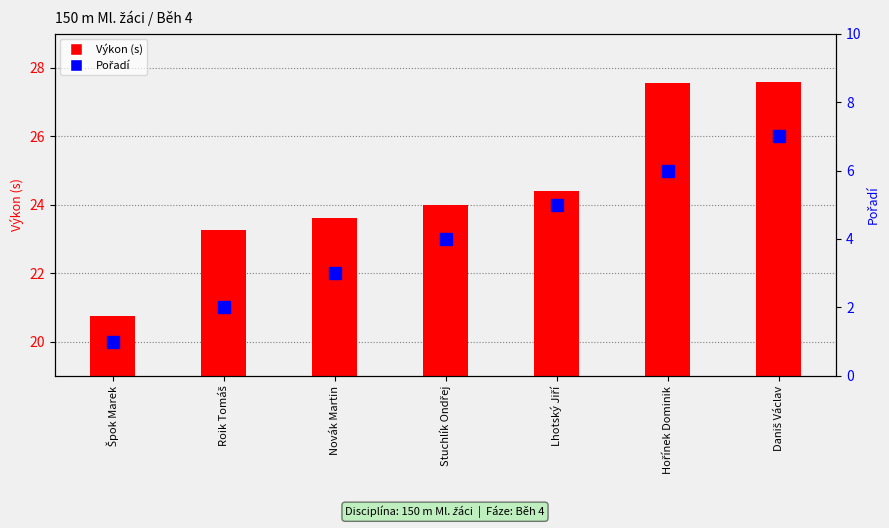

Which series has the widest spread of values?

Výkon (s)